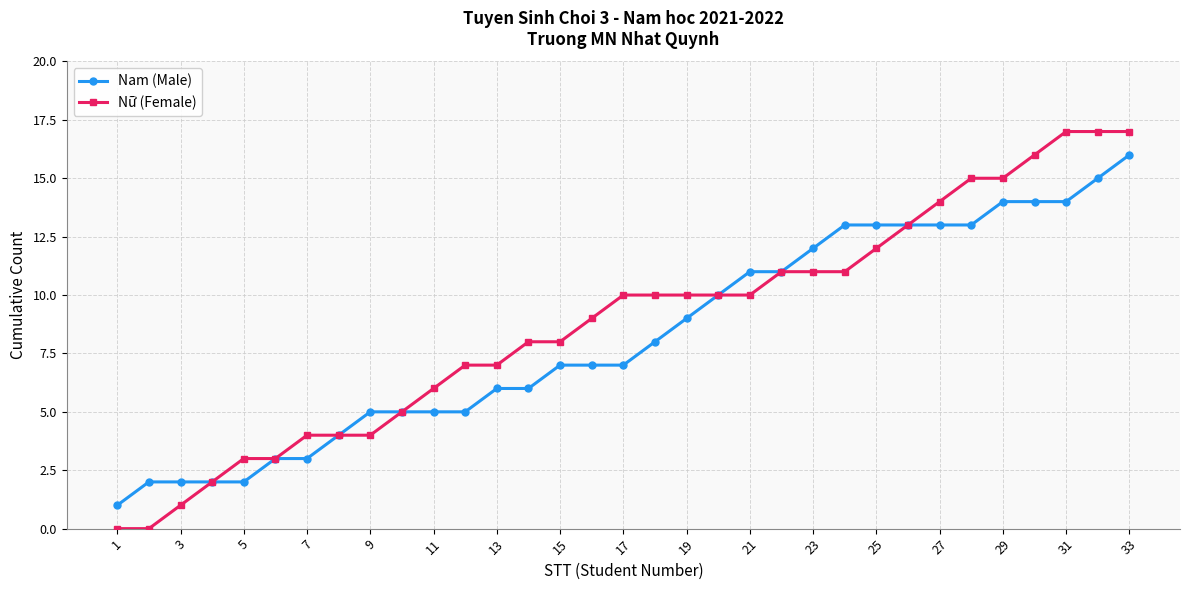

What is the greatest value displayed?

17